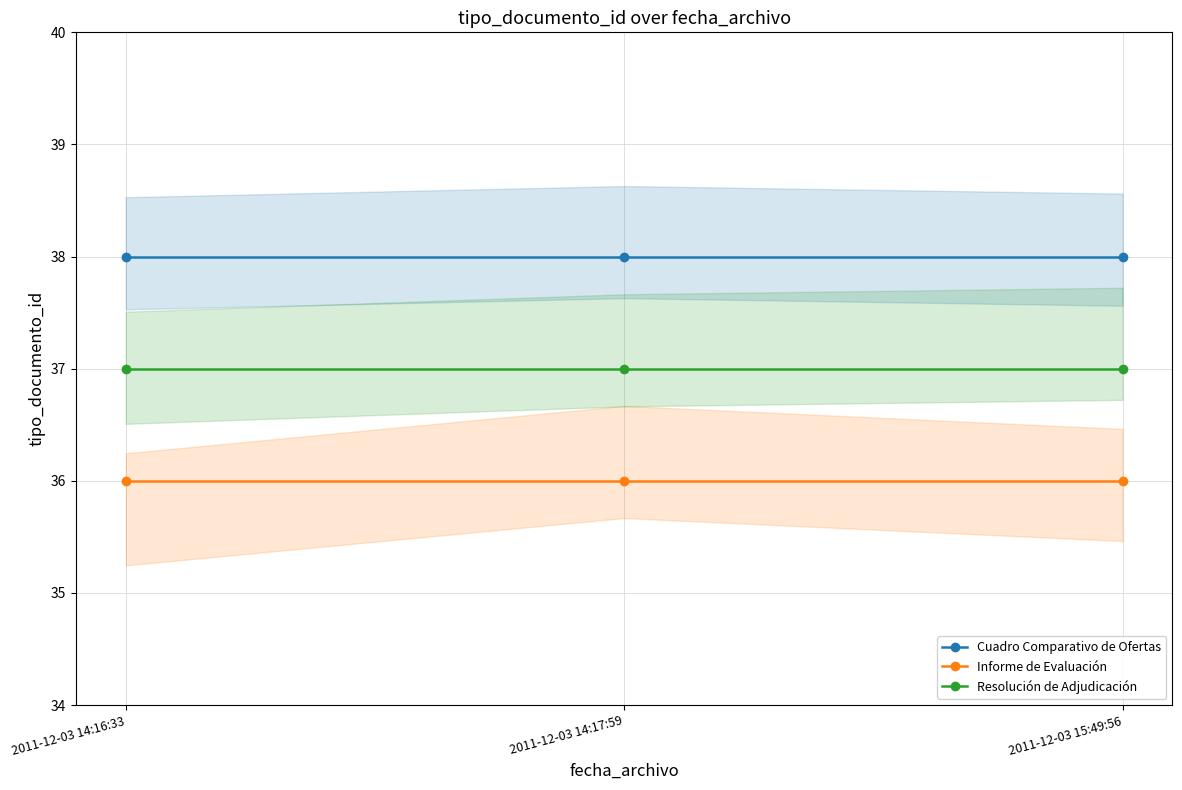

How many data points does each series have?

3